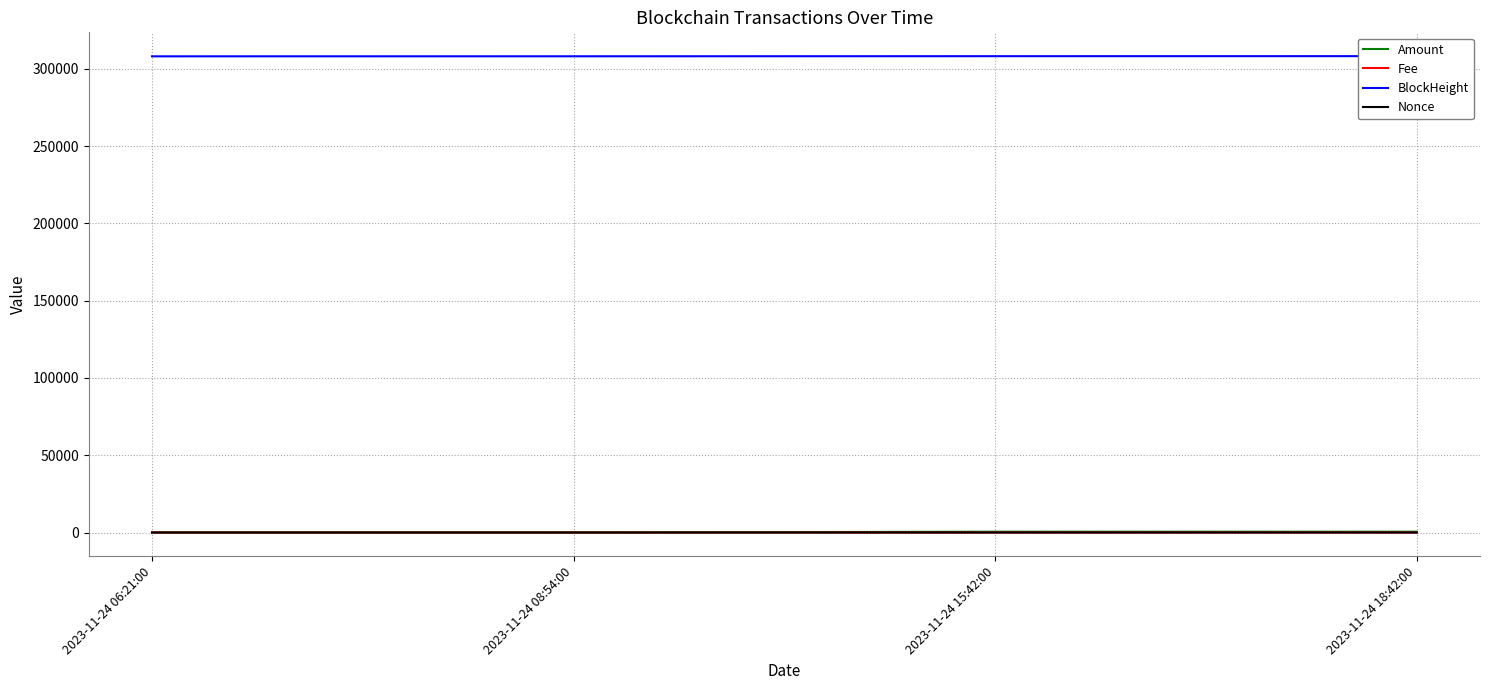

True or false: Amount and Fee cross at least once.

False